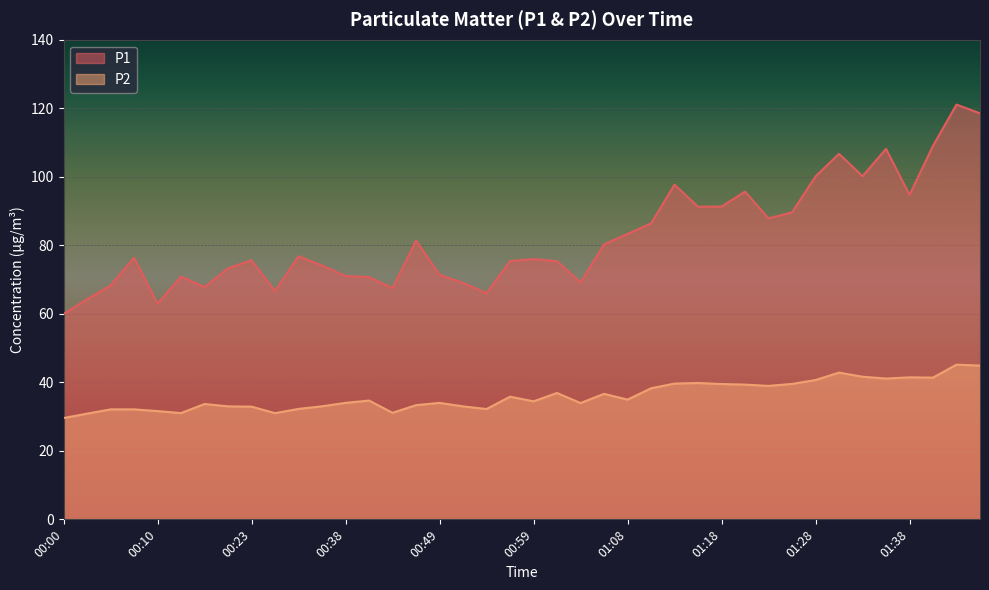

What are all the series names shown in the legend?

P1, P2